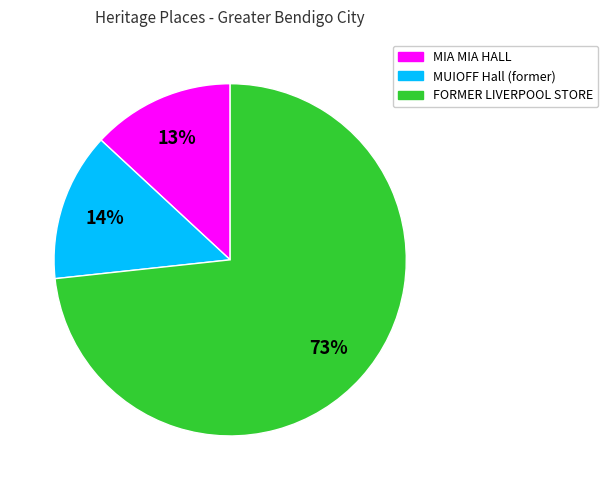

Does MIA MIA HALL represent more than half of the total?

No